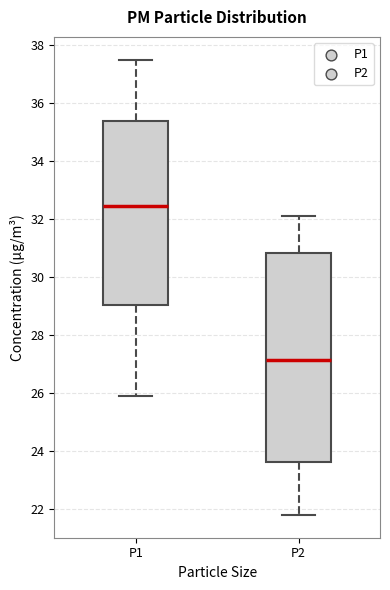

Which box has the lowest median line?

P2